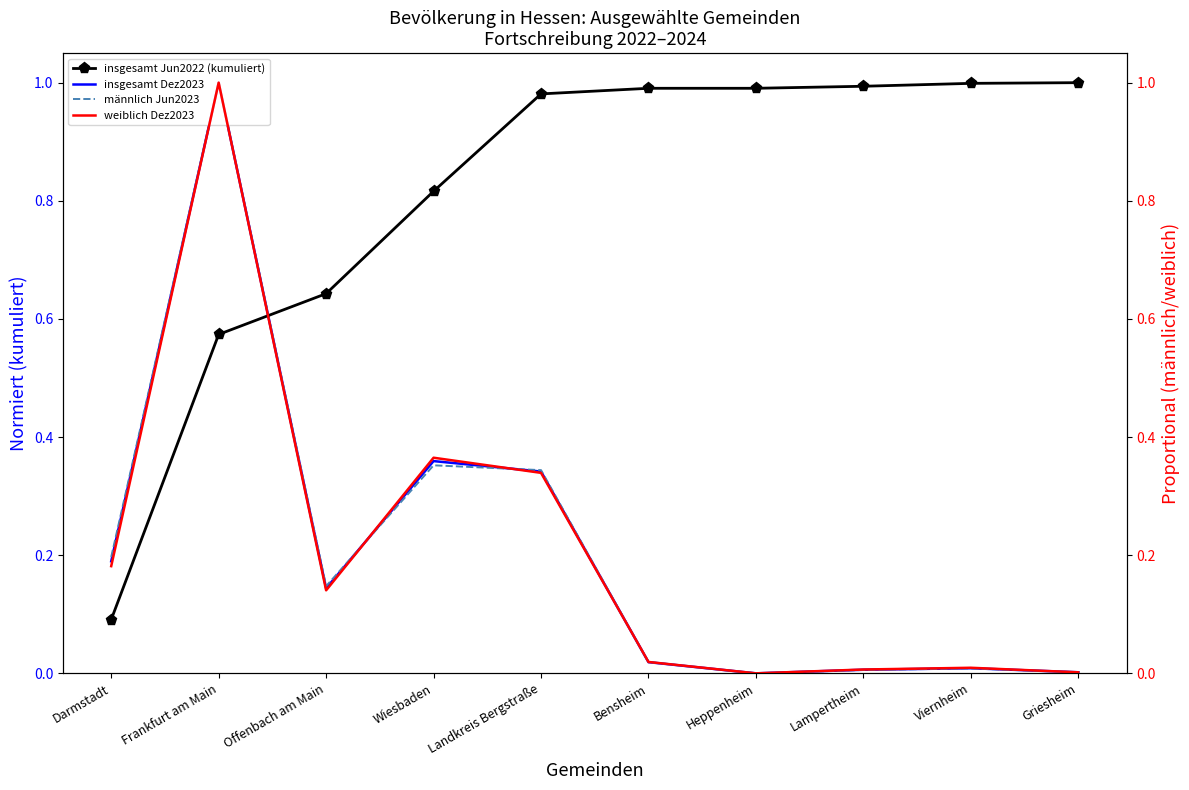

At which category does weiblich Dez2023 reach its first local peak?

Frankfurt am Main